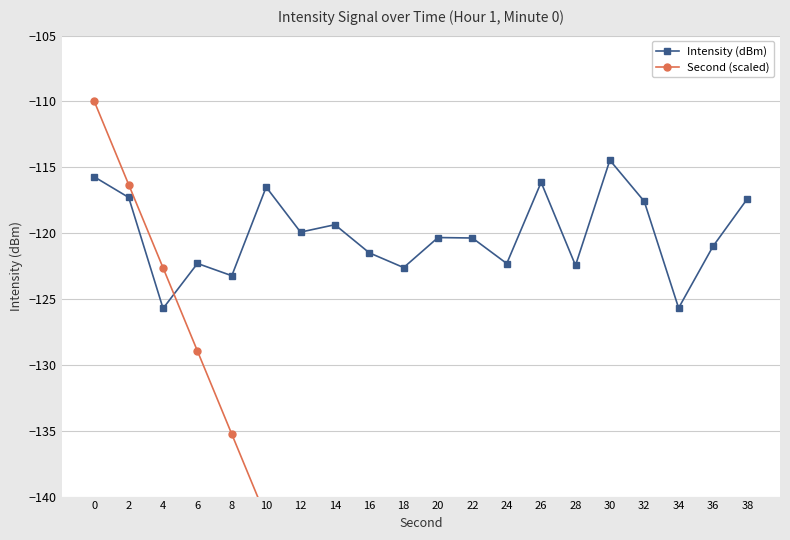

How many distinct data groups are displayed?

2